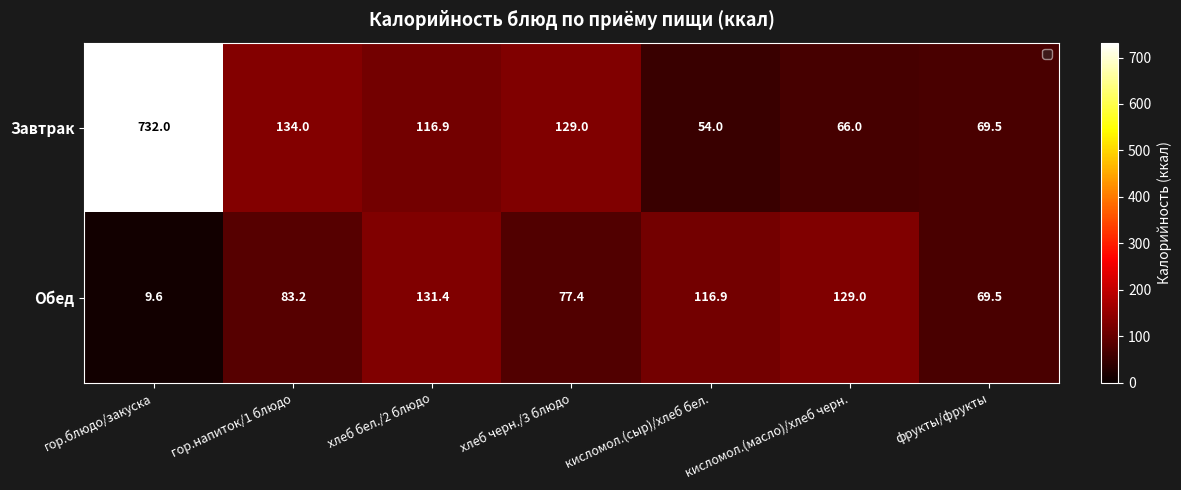

What is the average value of the Обед series?

88.1